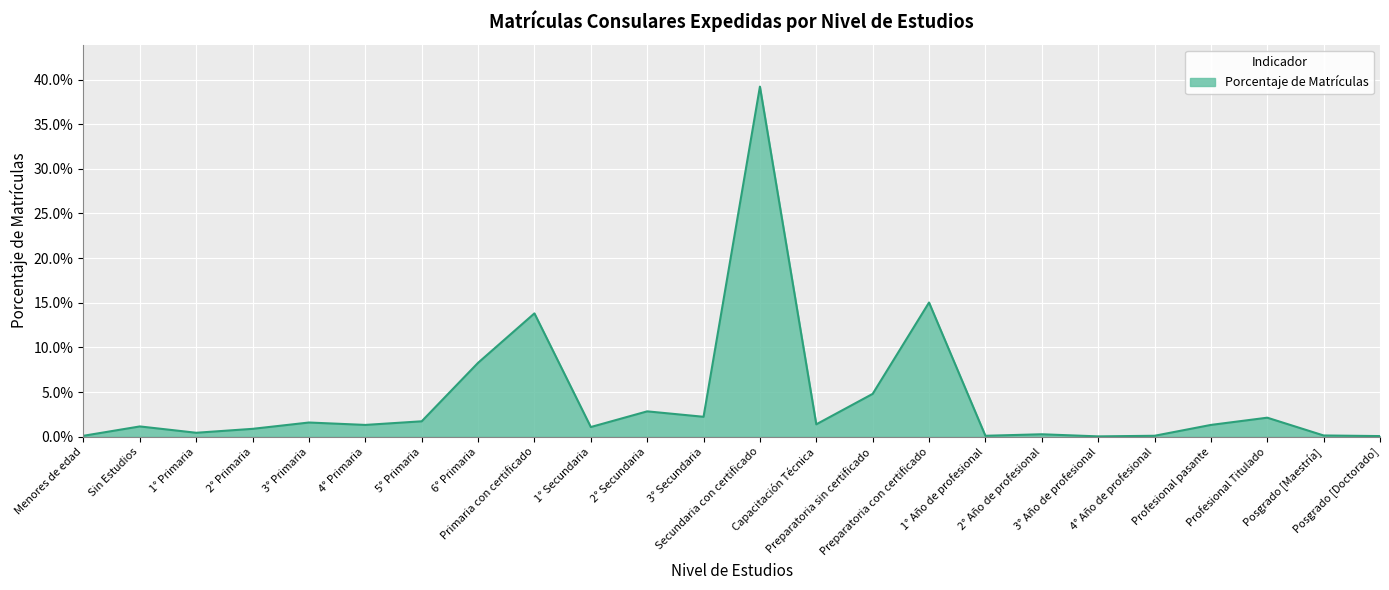

Is this an area chart (filled region under the line)?

Yes